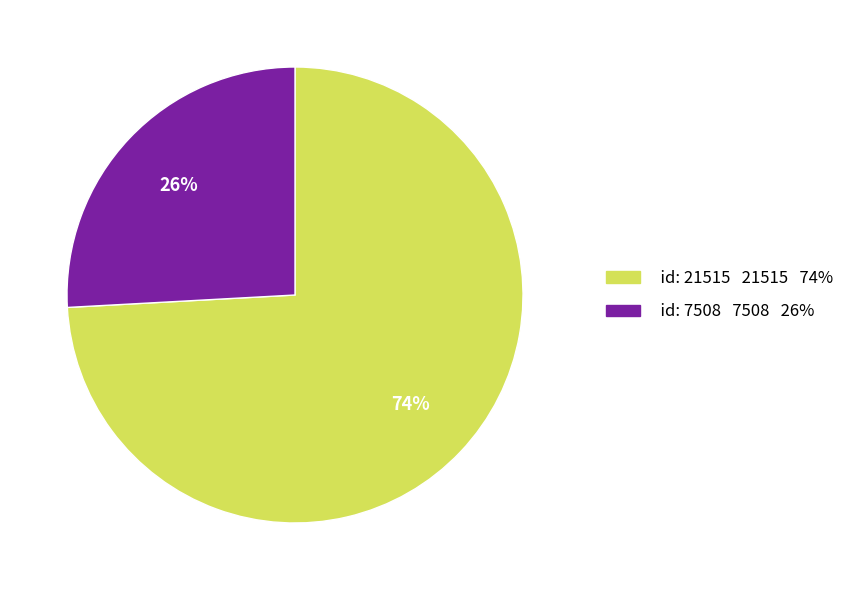

How many slices are in this pie chart?

2